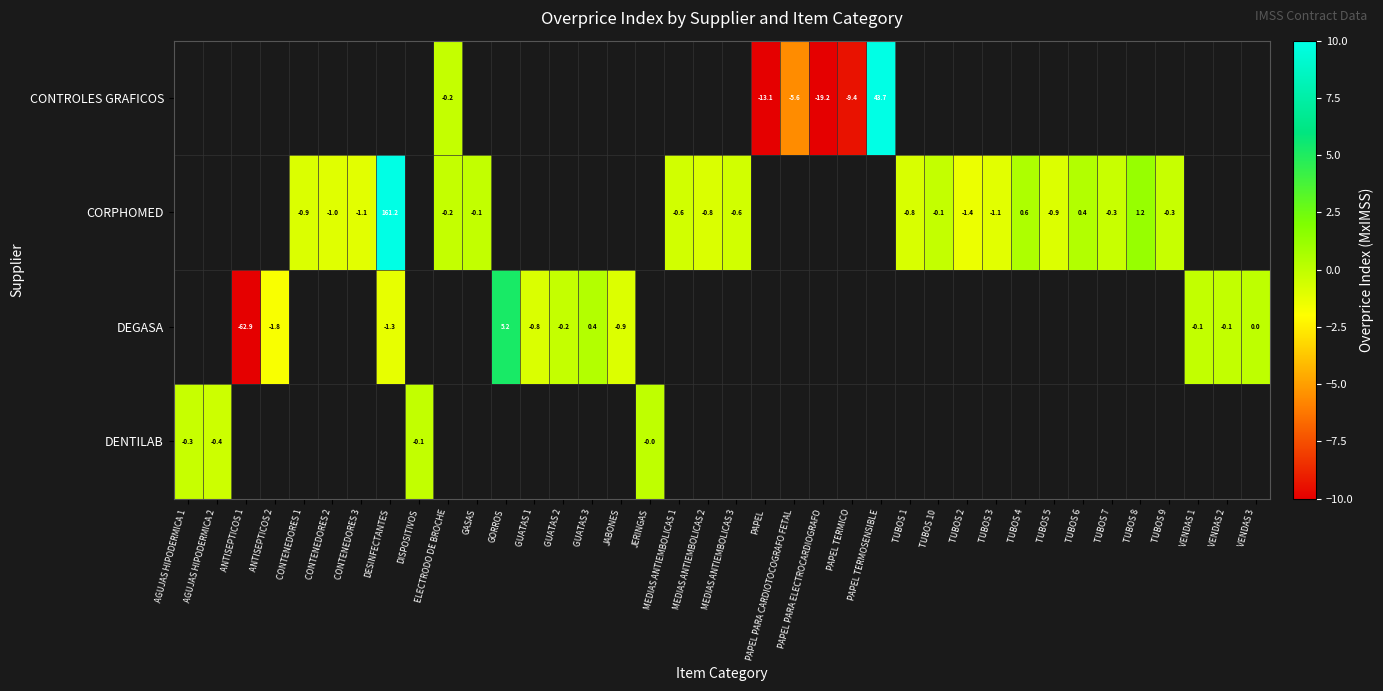

Which label corresponds to the largest value in the chart?

DESINFECTANTES